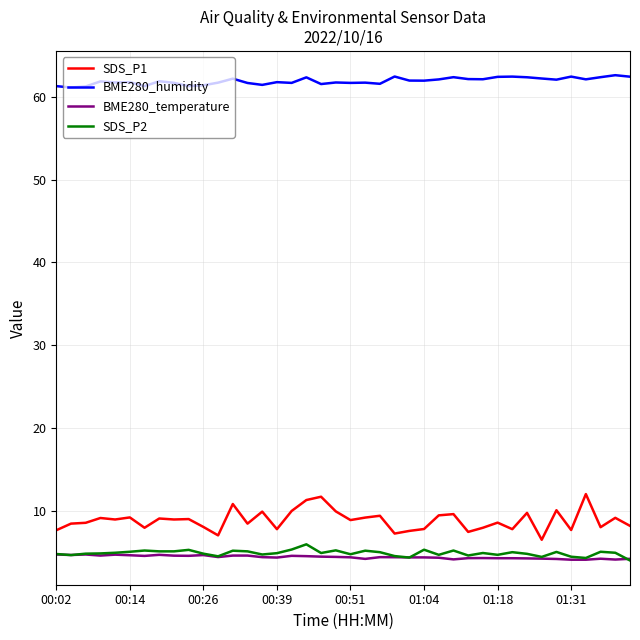

Which series has the largest total across all categories?

BME280_humidity